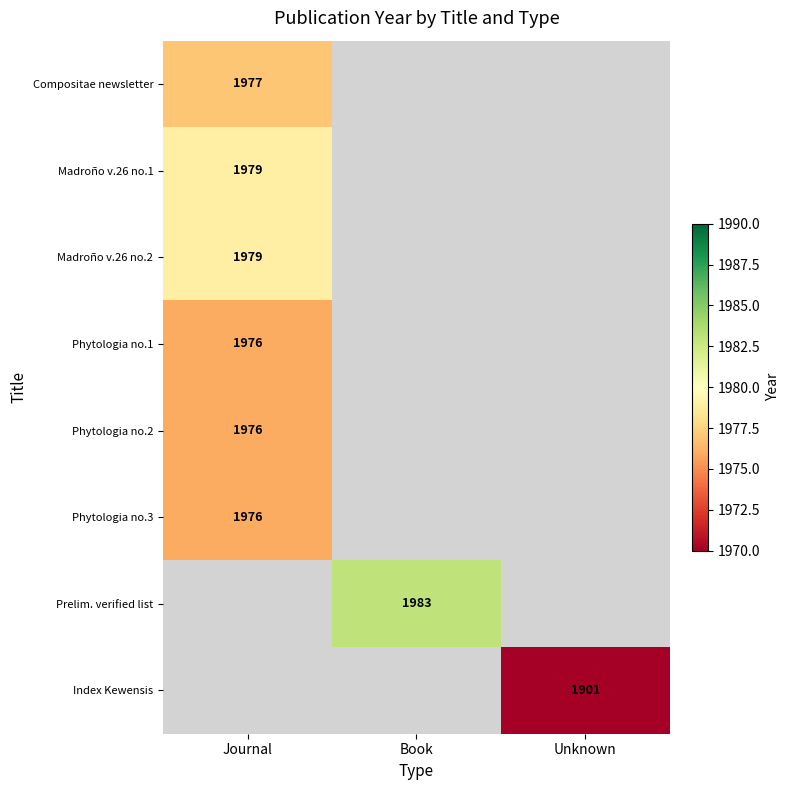

True or false: Phytologia no.1 has a value of 3051 at Journal.

False